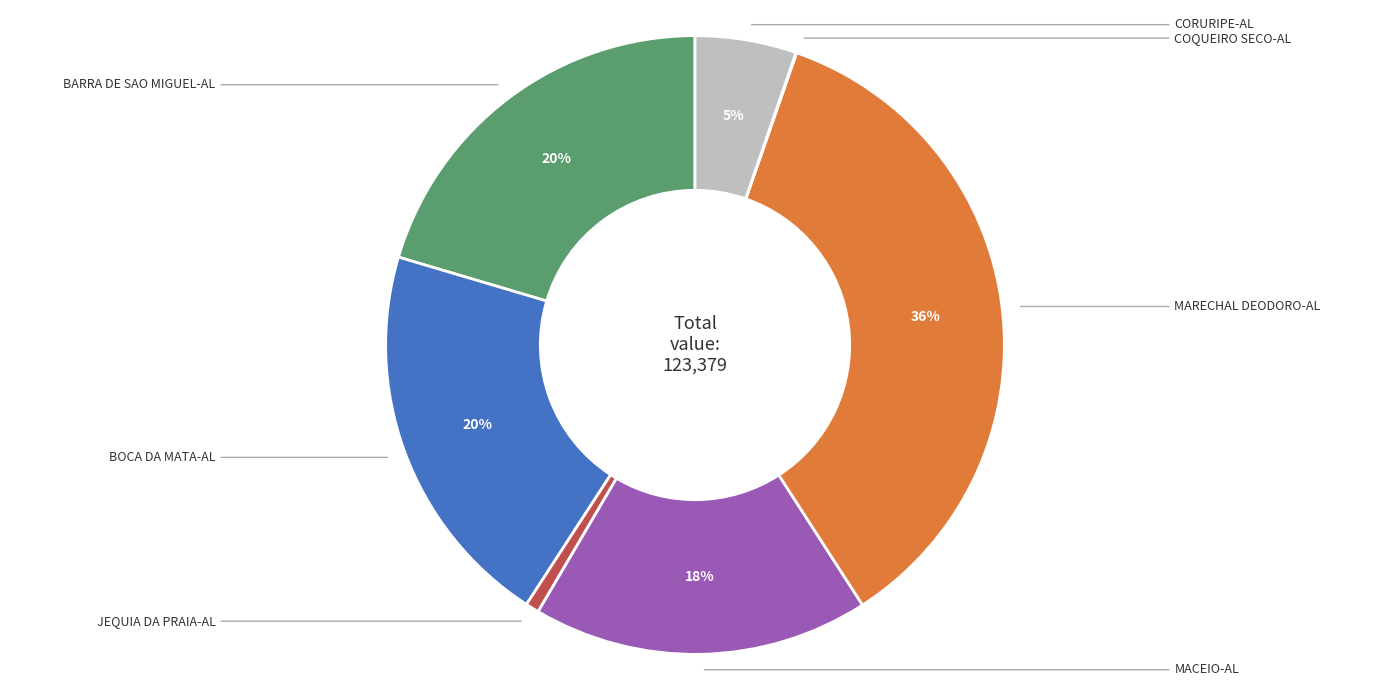

Does any single category account for the majority?

No